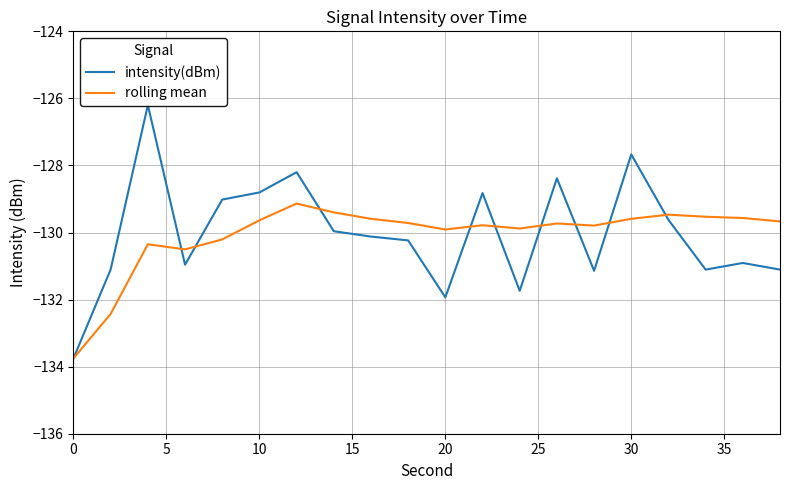

What is the highest value of the rolling mean series?

-129.1